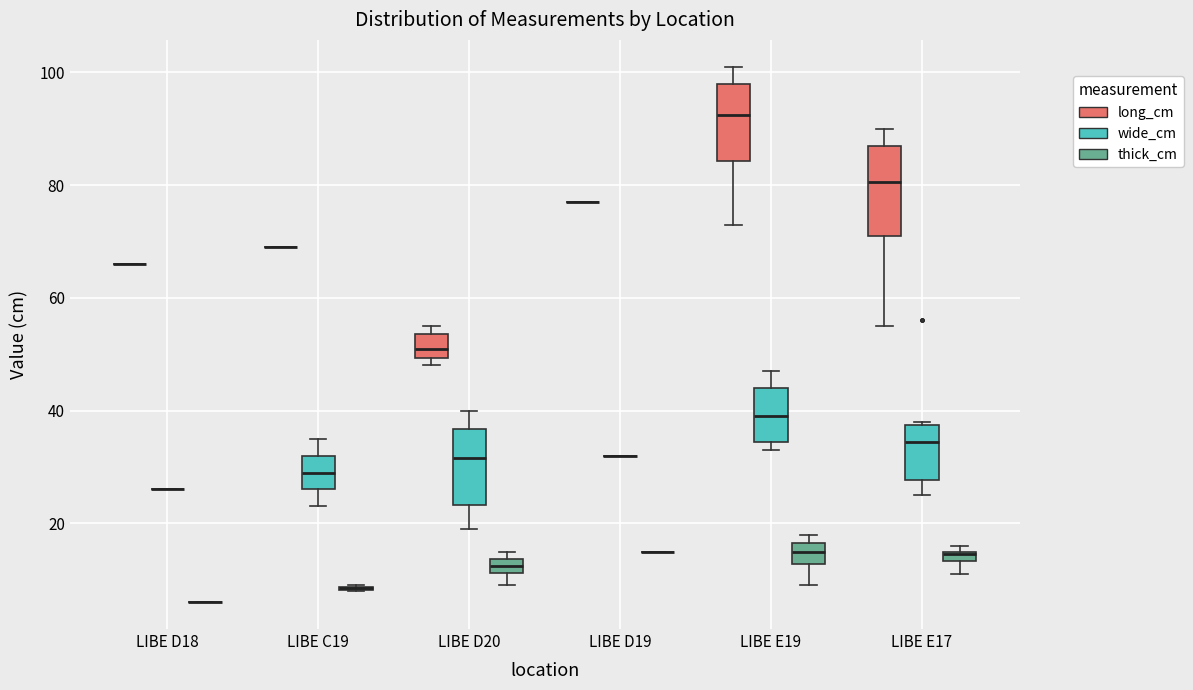

Comparing the boxes themselves (not the whiskers), which one is the tallest?

LIBE E17 (long_cm)